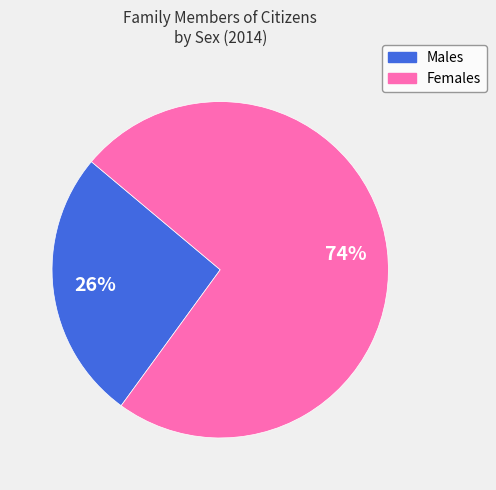

Does any single category account for the majority?

Yes